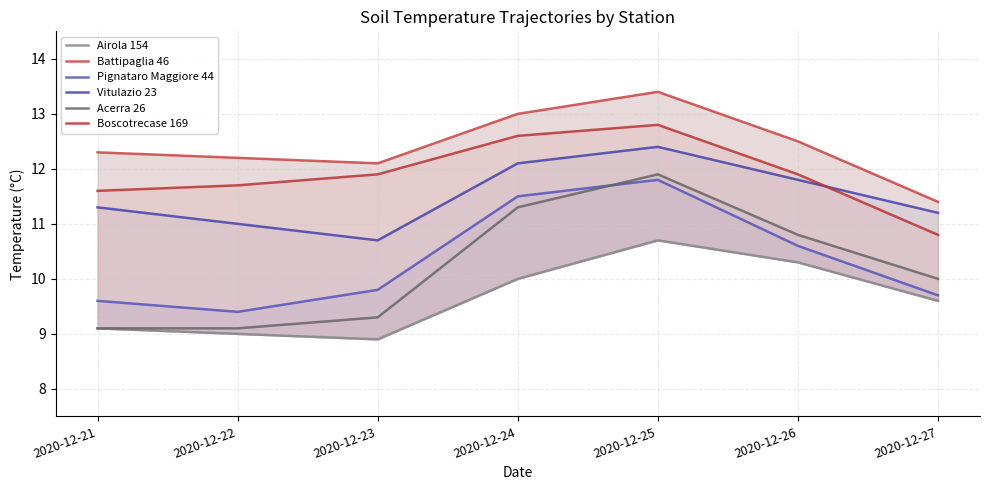

Where does the Acerra 26 series first go above 10?

2020-12-24